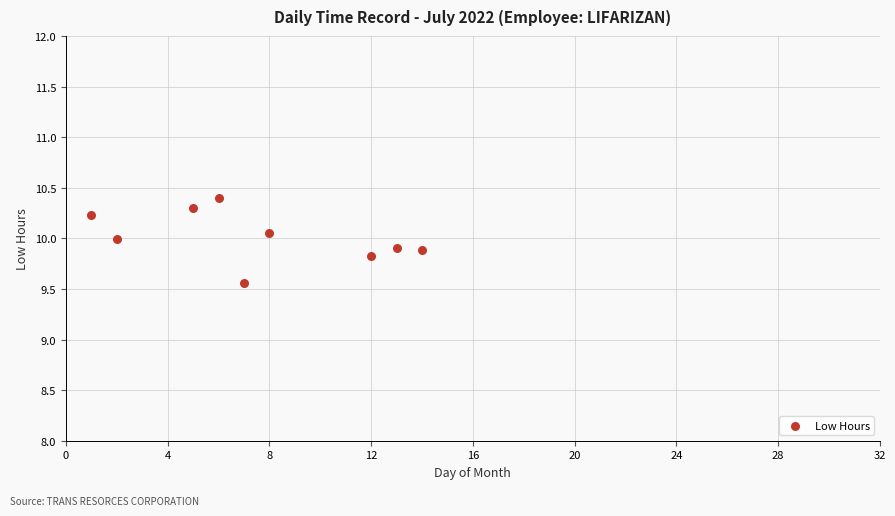

What Y value in the scatter plot is closest to 9?

9.6